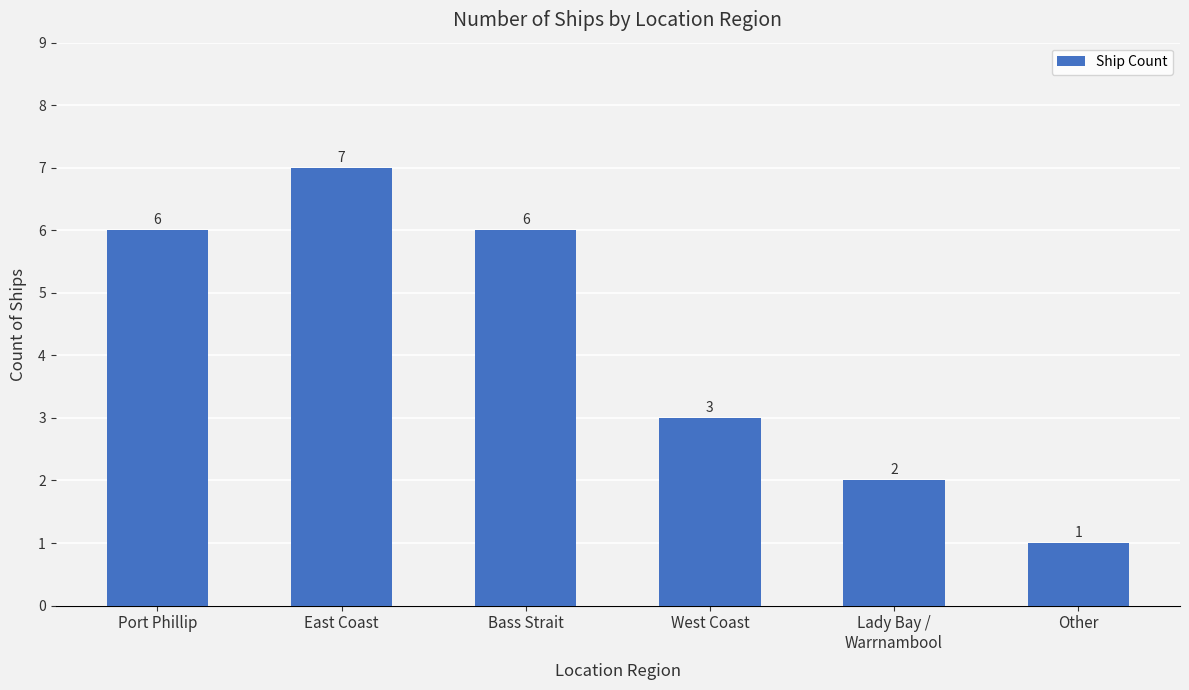

Is it true that the value at Other is 1?

True